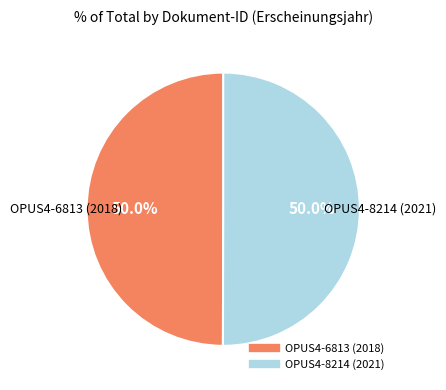

Is it true that OPUS4-6813 (2018) is 36% of the pie?

False